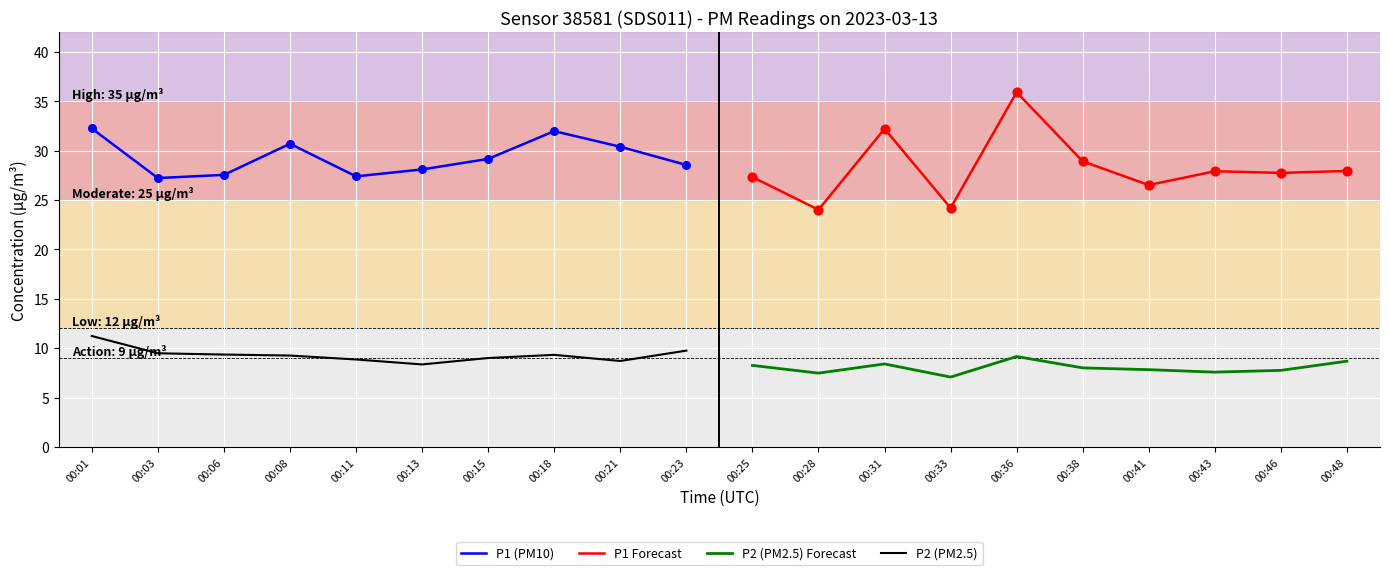

Which series has the largest Y range (max minus min)?

P1 Forecast